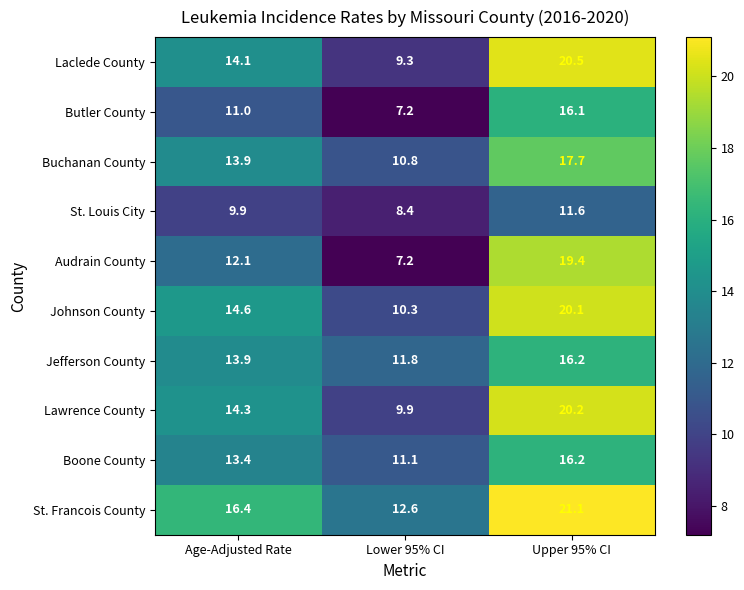

What is the sum of all Lawrence County values?

44.4